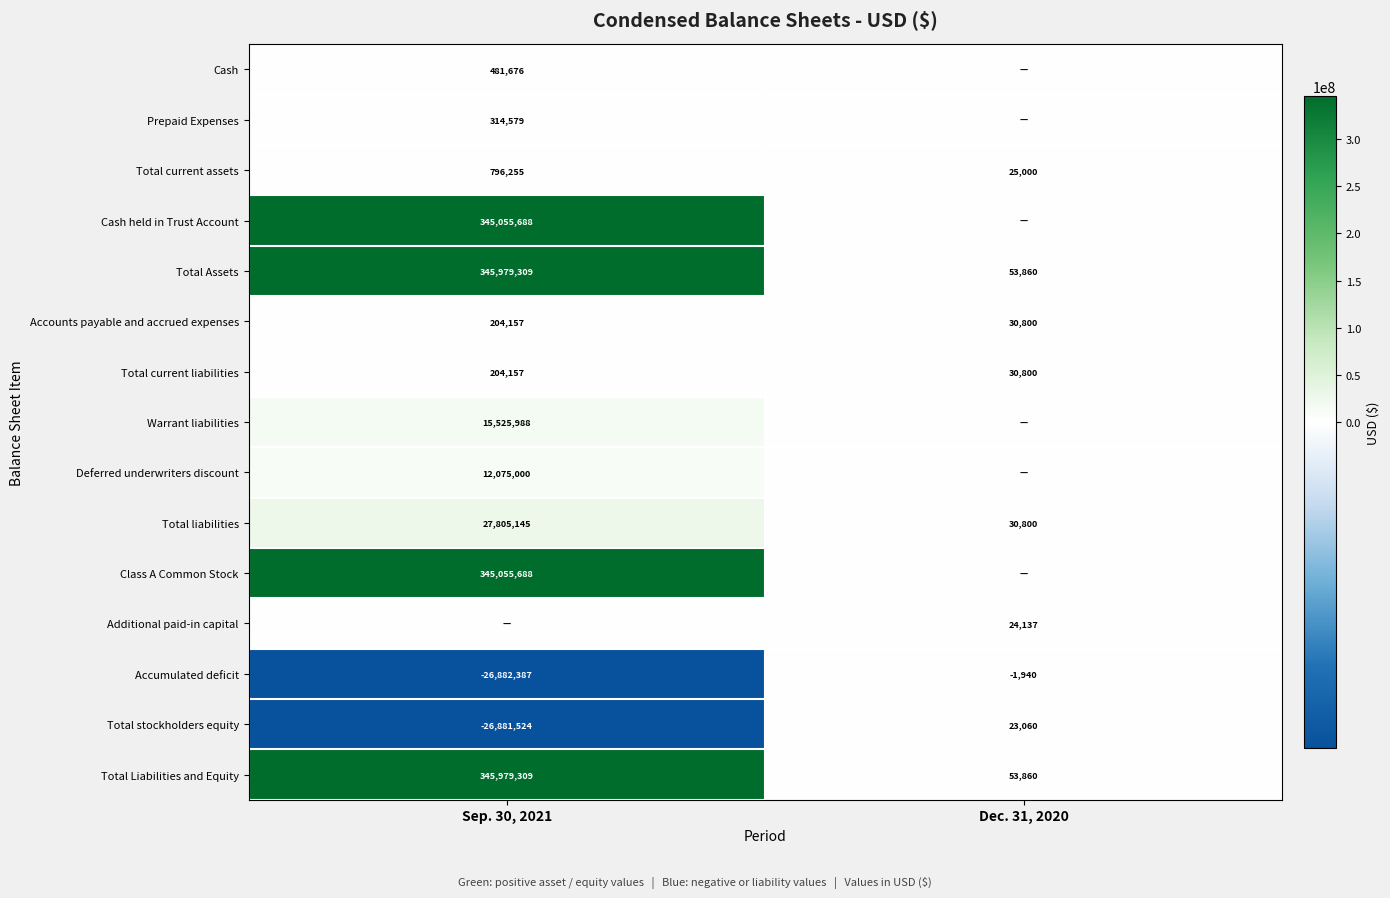

What is the smallest value displayed?

-26882387